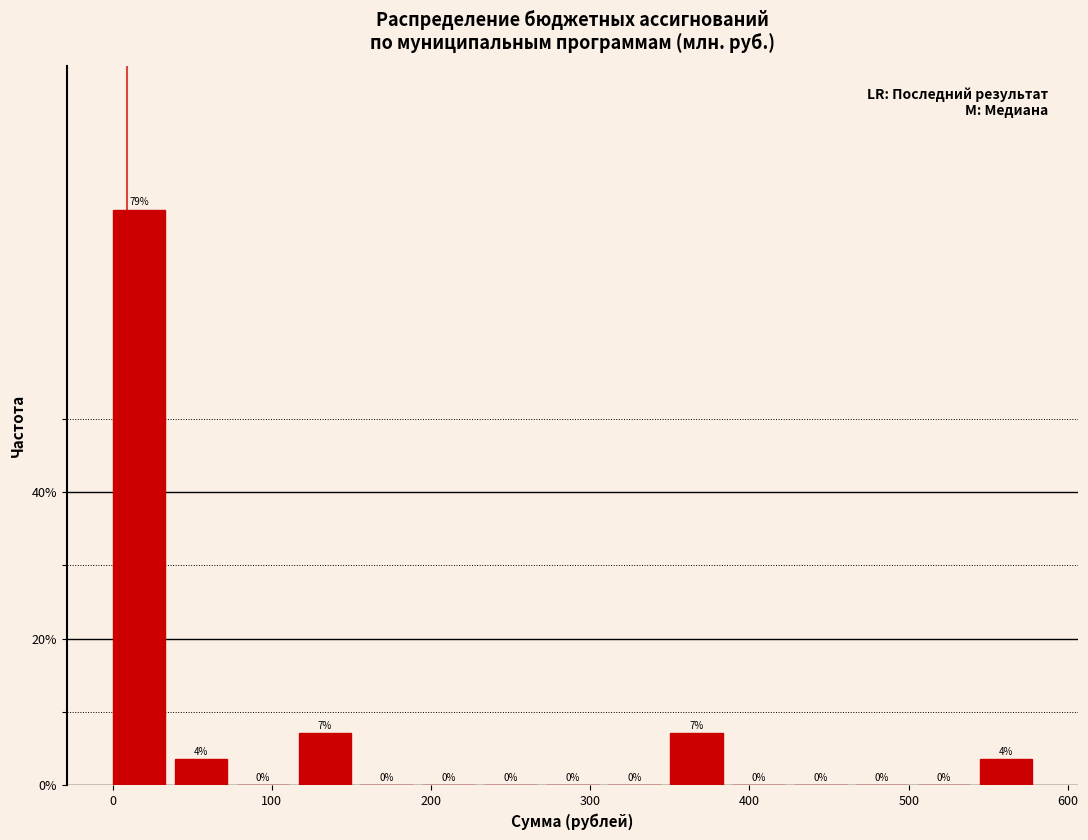

Around what value on the x-axis is the tallest bar? Give the approximate position of its centre, as read against the axis.

20